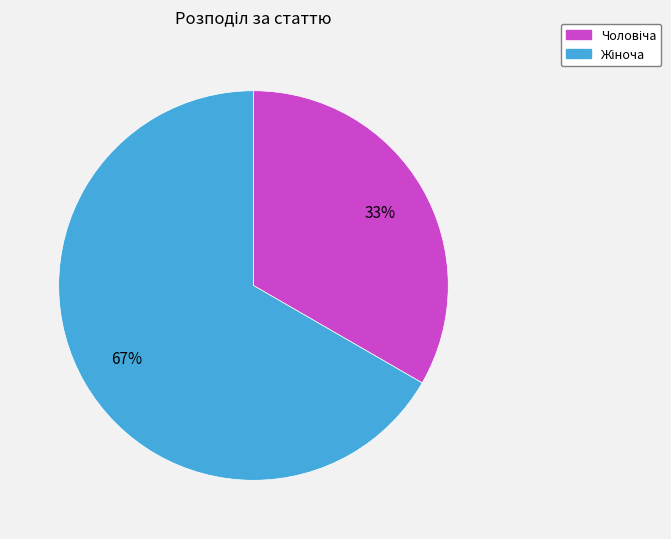

Is there any slice that represents more than half of the pie?

Yes